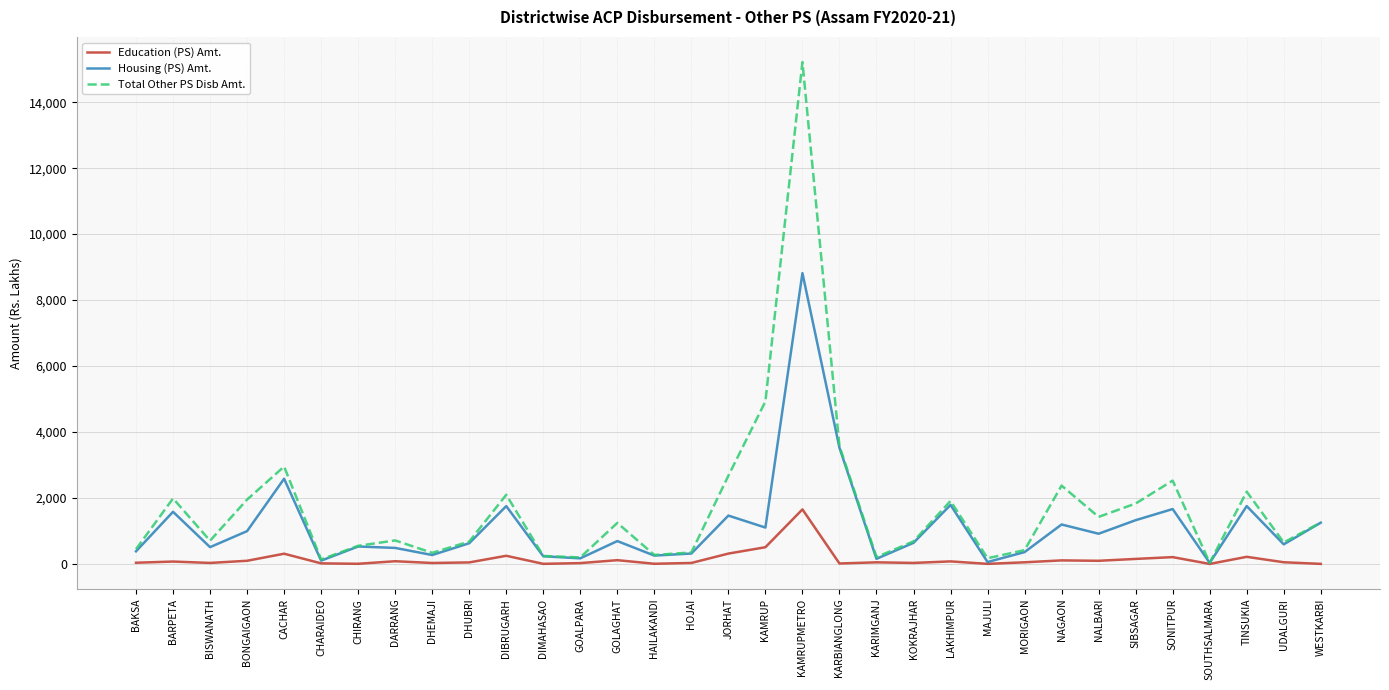

Which series has the largest total across all categories?

Total Other PS Disb Amt.